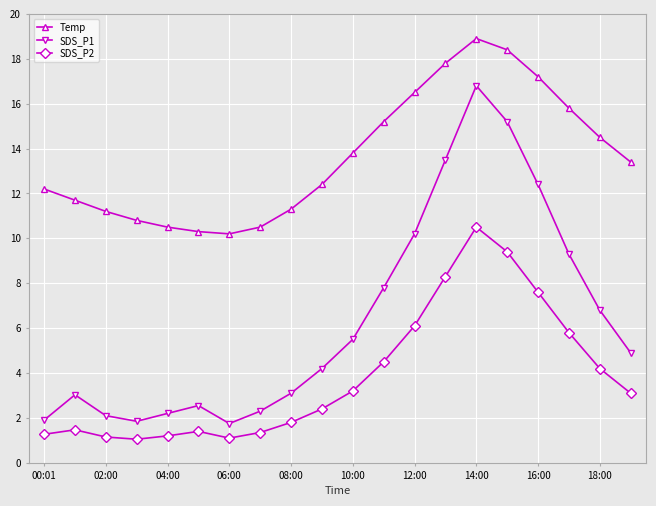

True or false: SDS_P2 and Temp intersect in this chart.

False